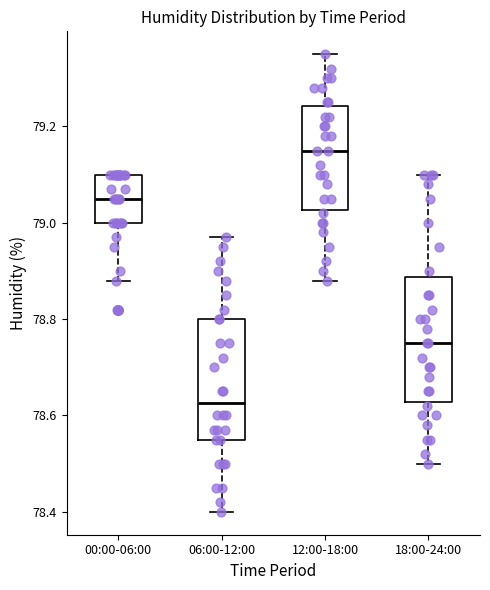

Reading left to right, read every box against the y-axis: the position of its median line, the range the box covers, and the ends of its whiskers. The values are not printed on the chart, so give them approximately, as read against the axis.

00:00-06:00: median 79.06, box 79.00 to 79.10, whiskers 78.88 to 79.10
06:00-12:00: median 78.62, box 78.56 to 78.80, whiskers 78.40 to 78.98
12:00-18:00: median 79.16, box 79.02 to 79.24, whiskers 78.88 to 79.36
18:00-24:00: median 78.76, box 78.62 to 78.88, whiskers 78.50 to 79.10